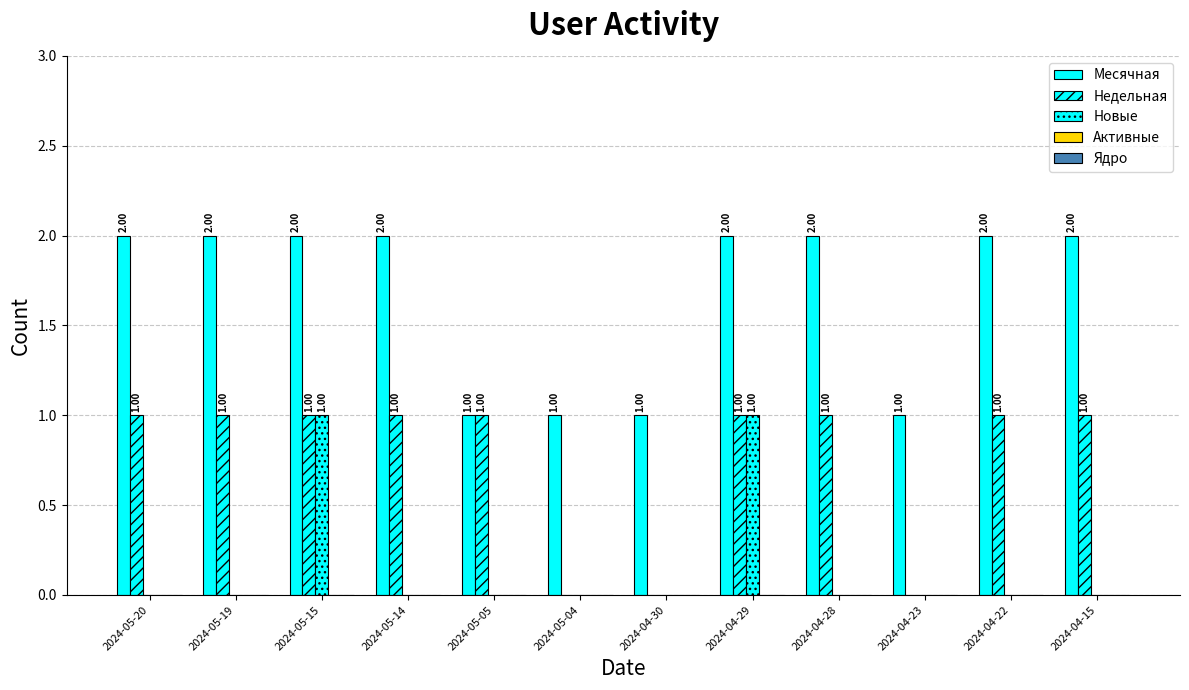

How many Недельная values are between 1 and 2?

9